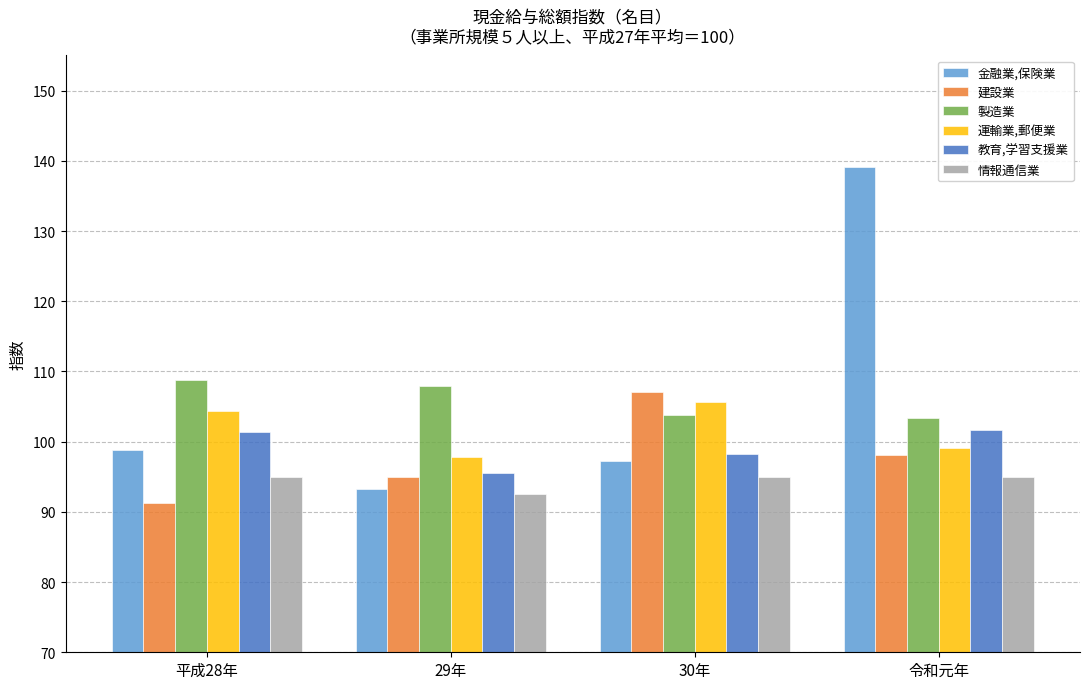

Between 平成28年 and 30年, which series saw the biggest shift?

建設業